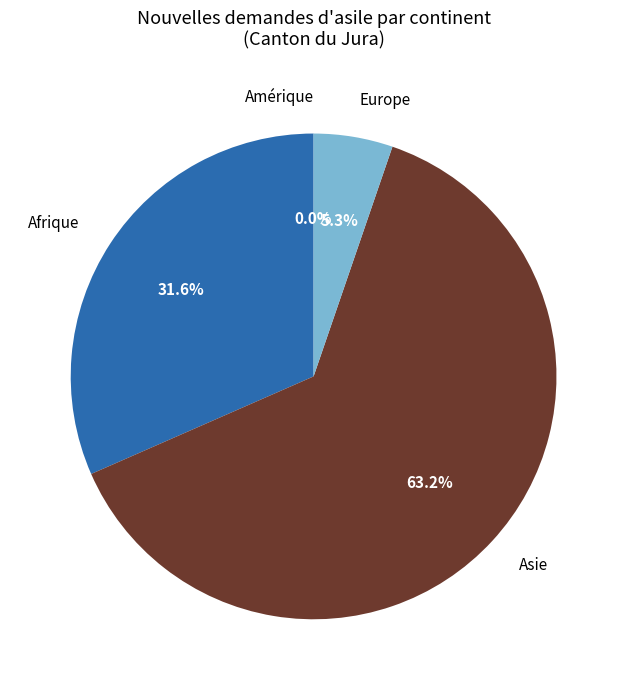

What is the smallest slice in the pie chart?

Amérique